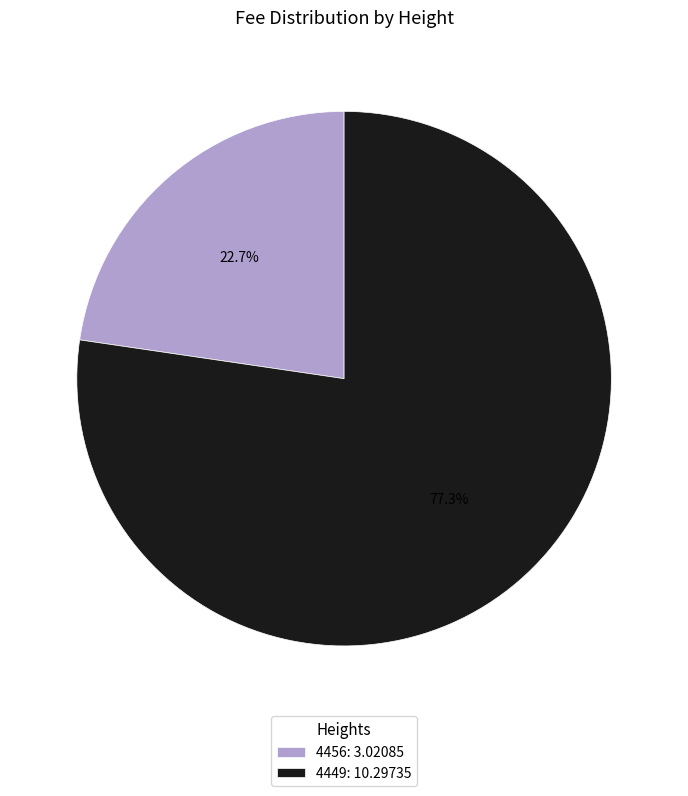

Is there any slice that represents more than half of the pie?

Yes